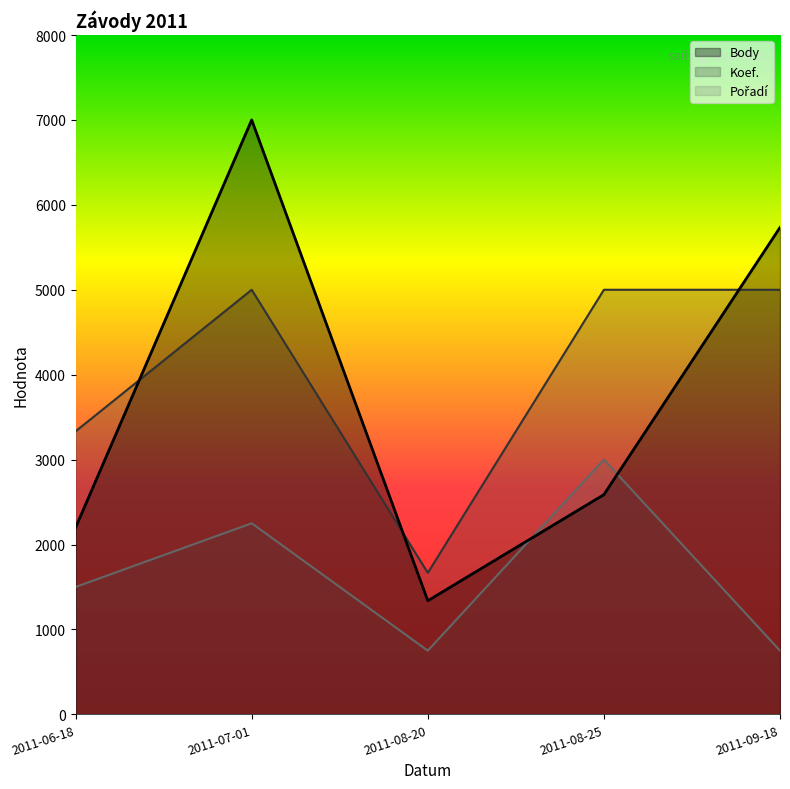

The value of Body at 2011-09-18 is 5733.4. True or false?

True